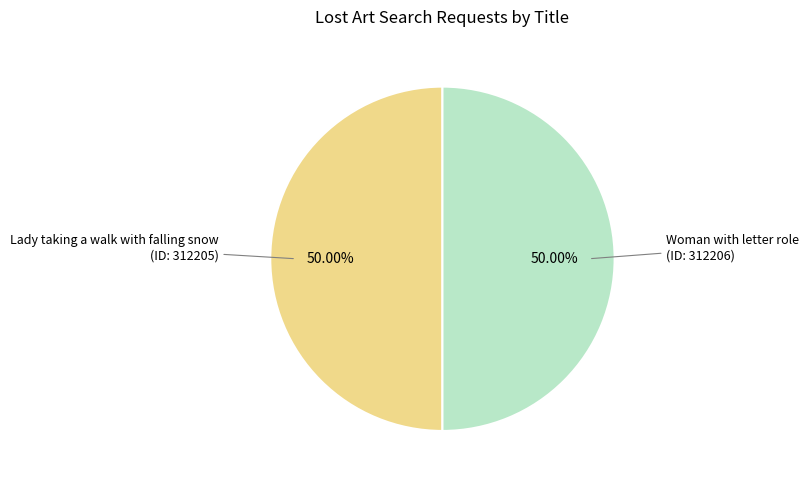

What percentage do Woman with letter role and Lady taking a walk with falling snow together represent?

100.0%